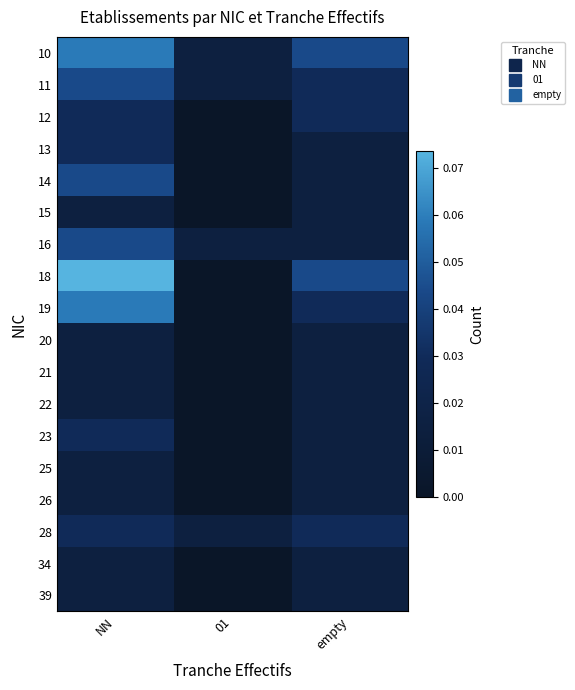

Which has a higher value, empty or NN?

NN